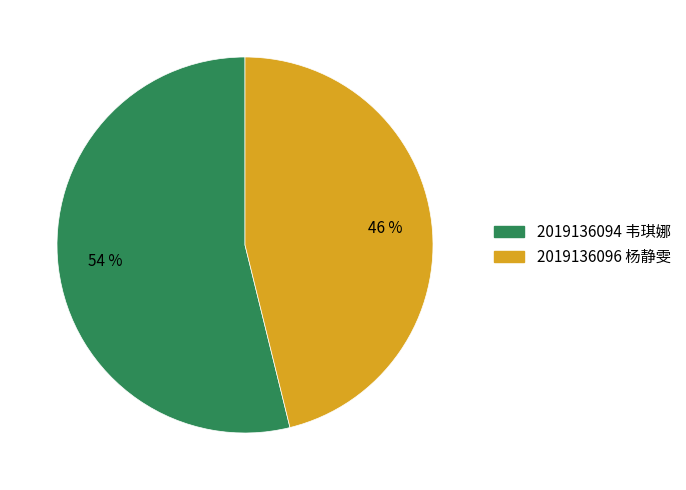

True or false: 2019136094 韦琪娜 accounts for 61% of the total.

False